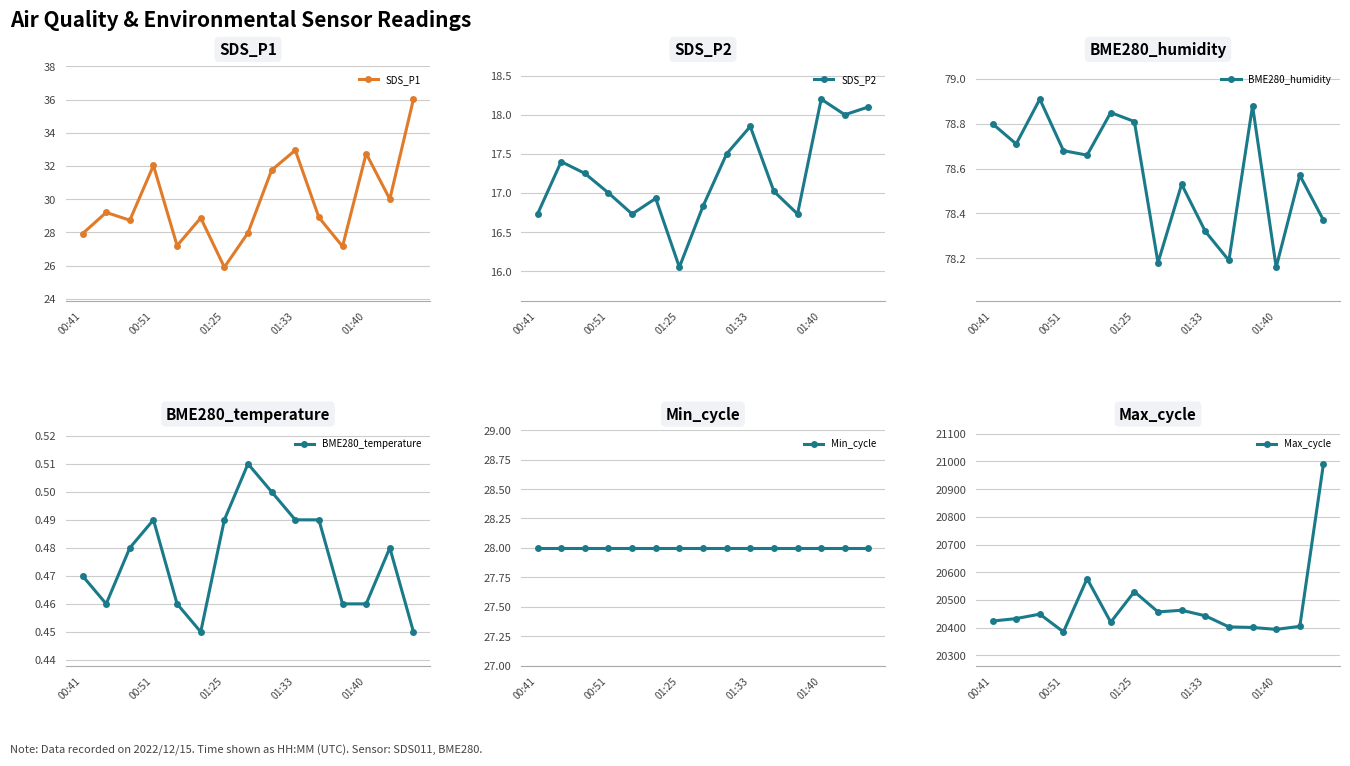

What are all the series names shown in the legend?

SDS_P1, SDS_P2, BME280_humidity, BME280_temperature, Min_cycle, Max_cycle